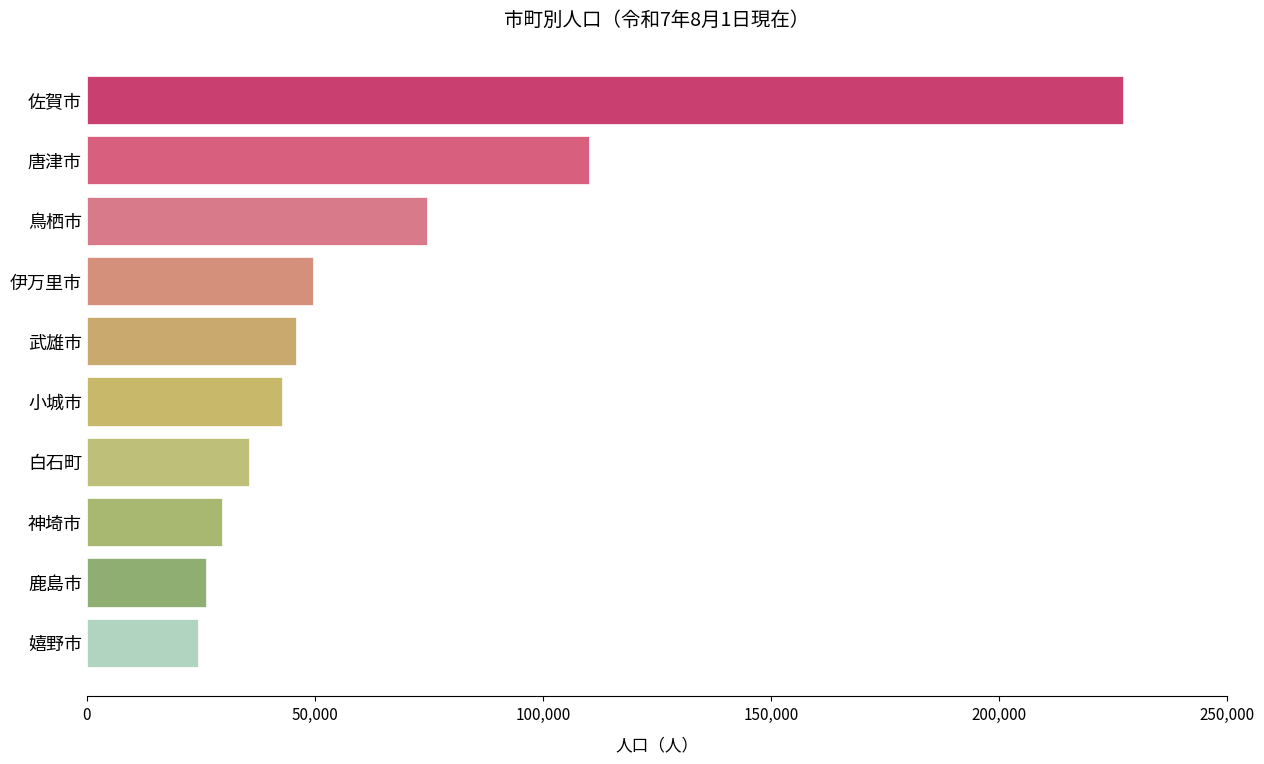

How many values are below 45824?

5